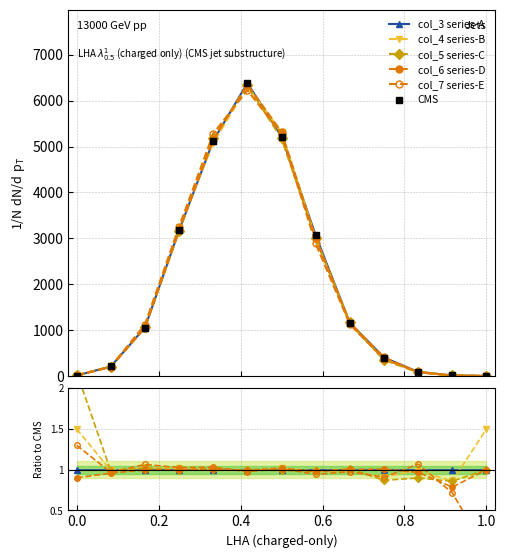

True or false: col_5 series-C has a value of 0.4 at 8.

False